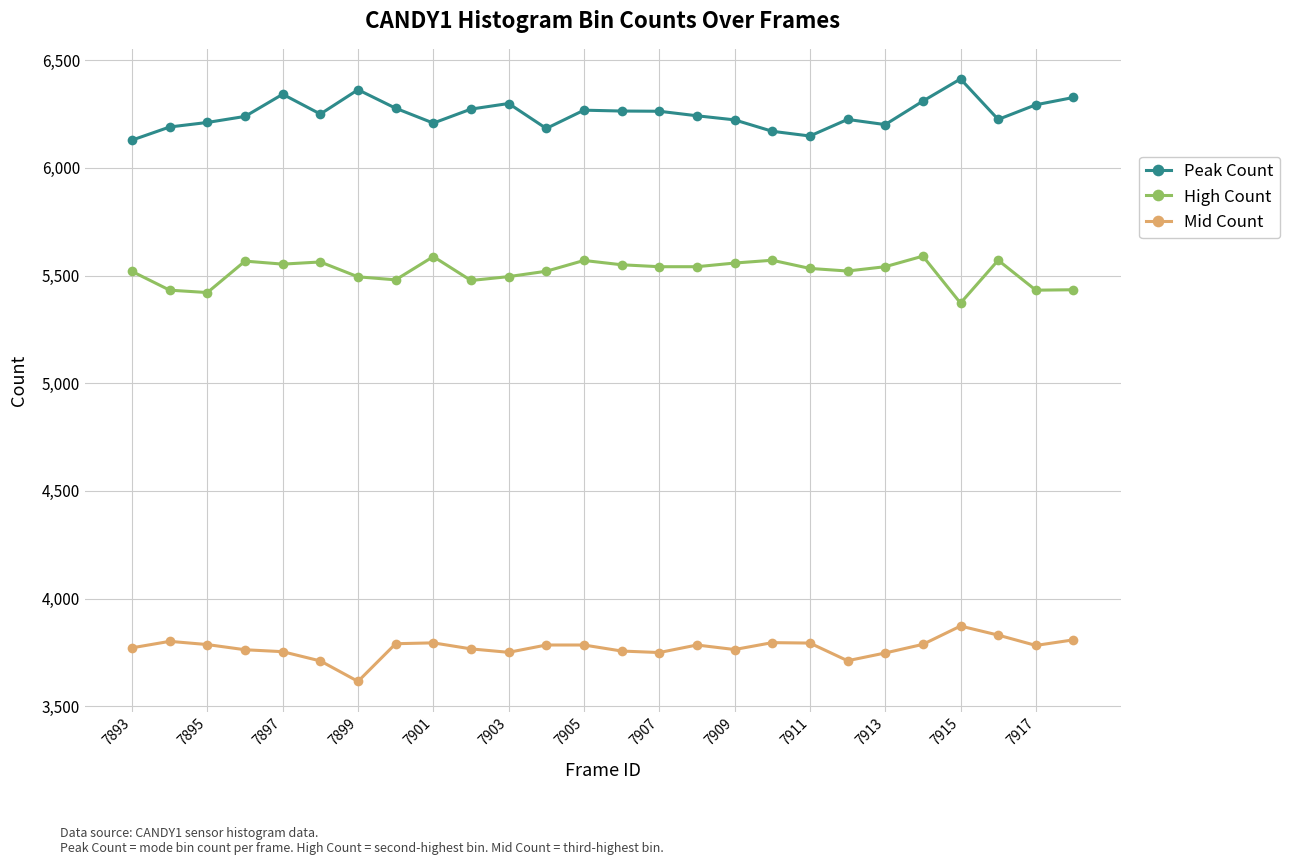

What is the lowest value of the Peak Count series?

6129